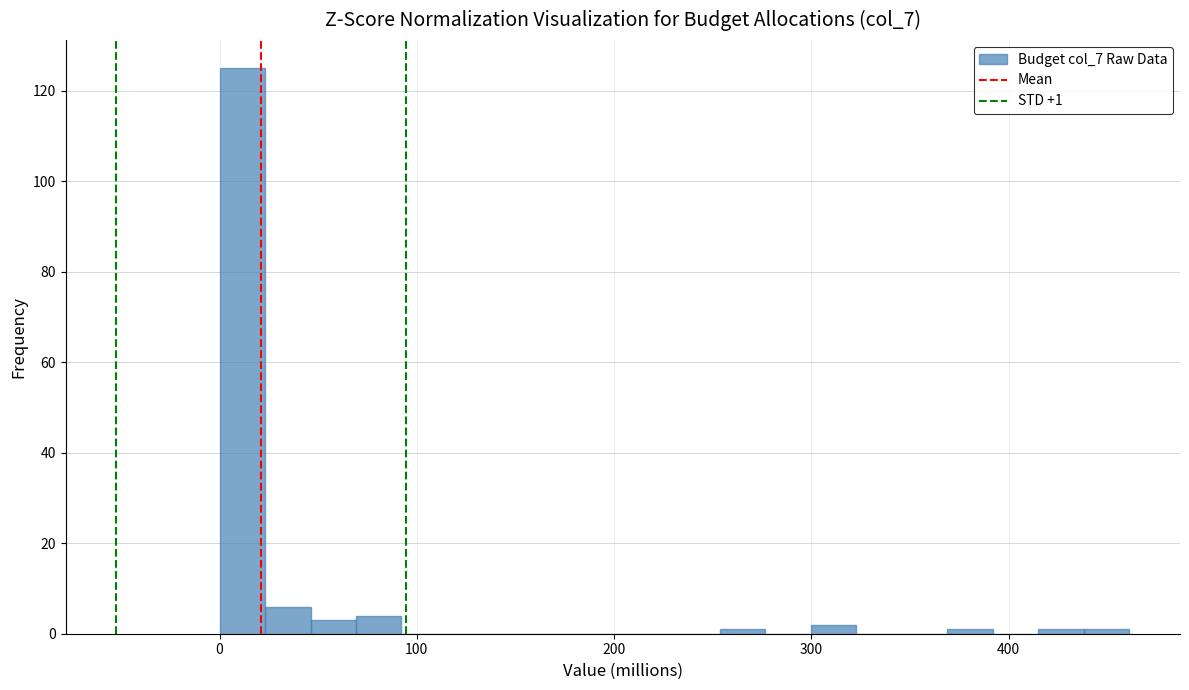

Read against the x-axis, roughly where is the centre of the tallest bar?

10